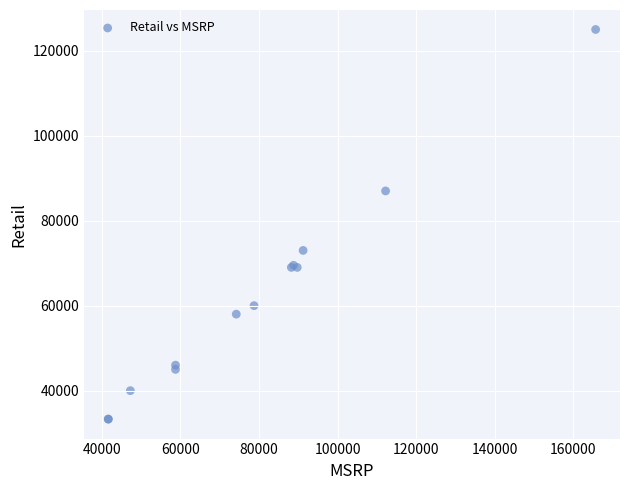

What Y value in the scatter plot is closest to 79139?

72987